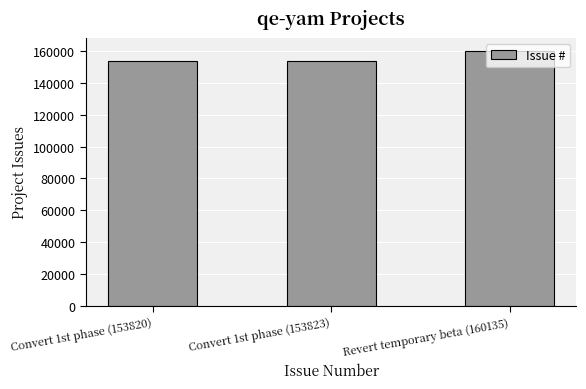

What is the sum of all values?

467778